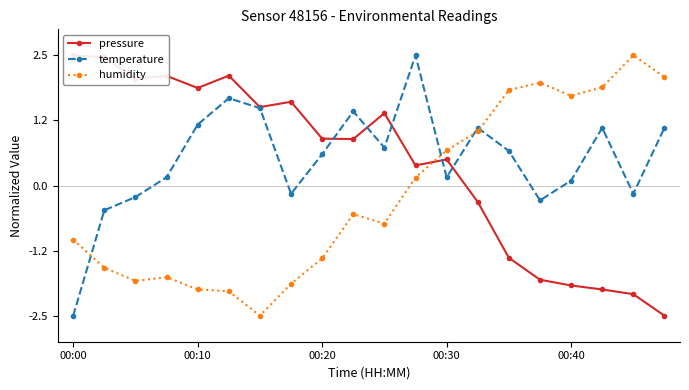

How many series are shown in this chart?

3